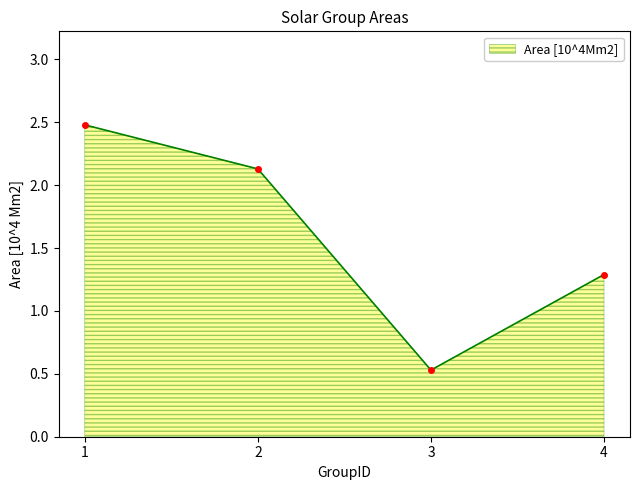

What is the greatest value displayed?

2.5